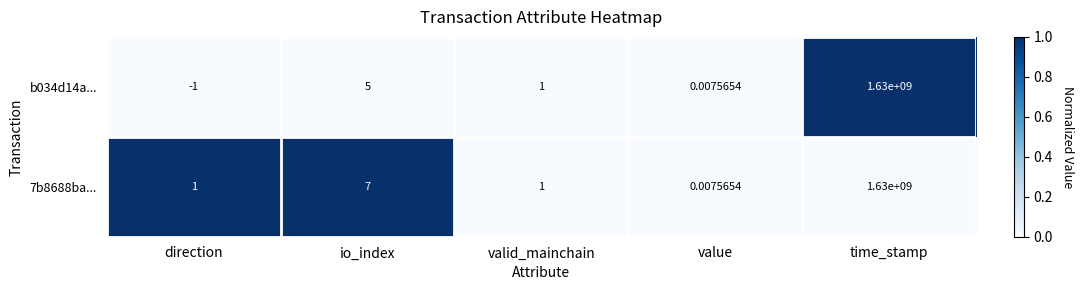

Which series has the largest total across all categories?

7b8688ba...